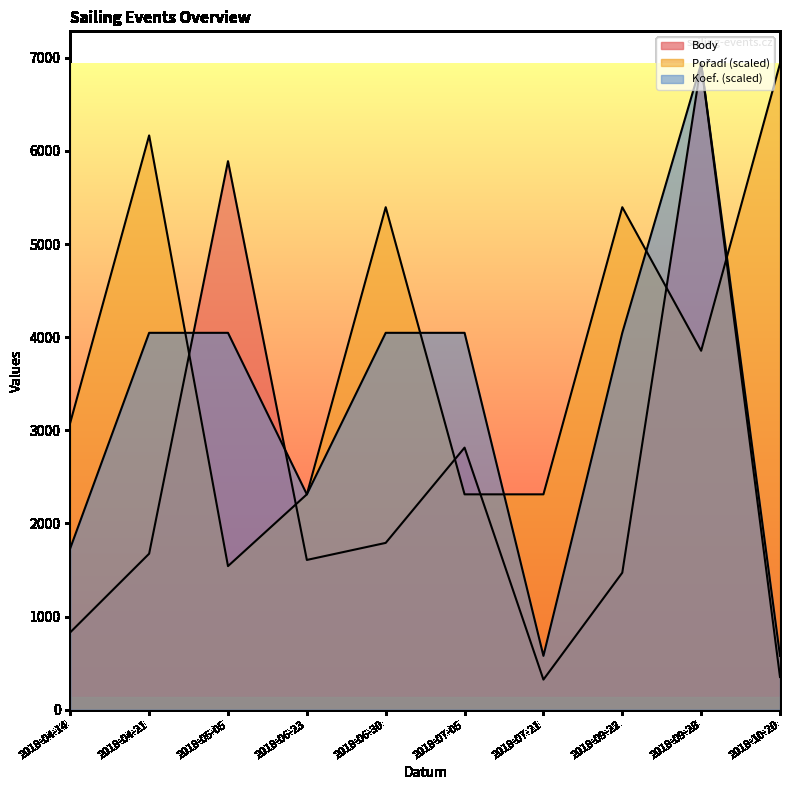

What is the maximum value for Koef.?

6937.0